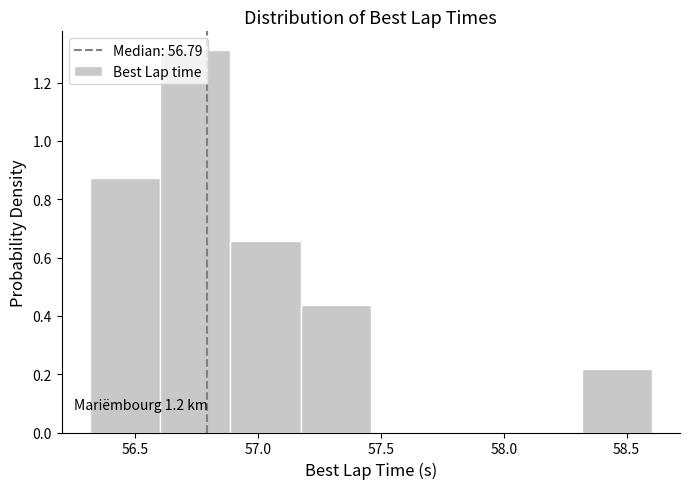

Over which range of the x-axis is the bar tallest?

56.60 to 56.90